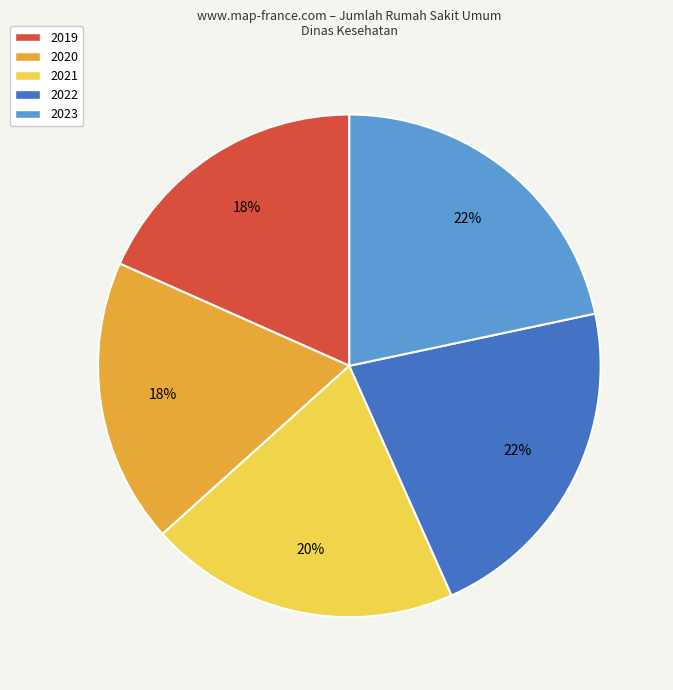

To the nearest percent, what is the average slice percentage?

20%